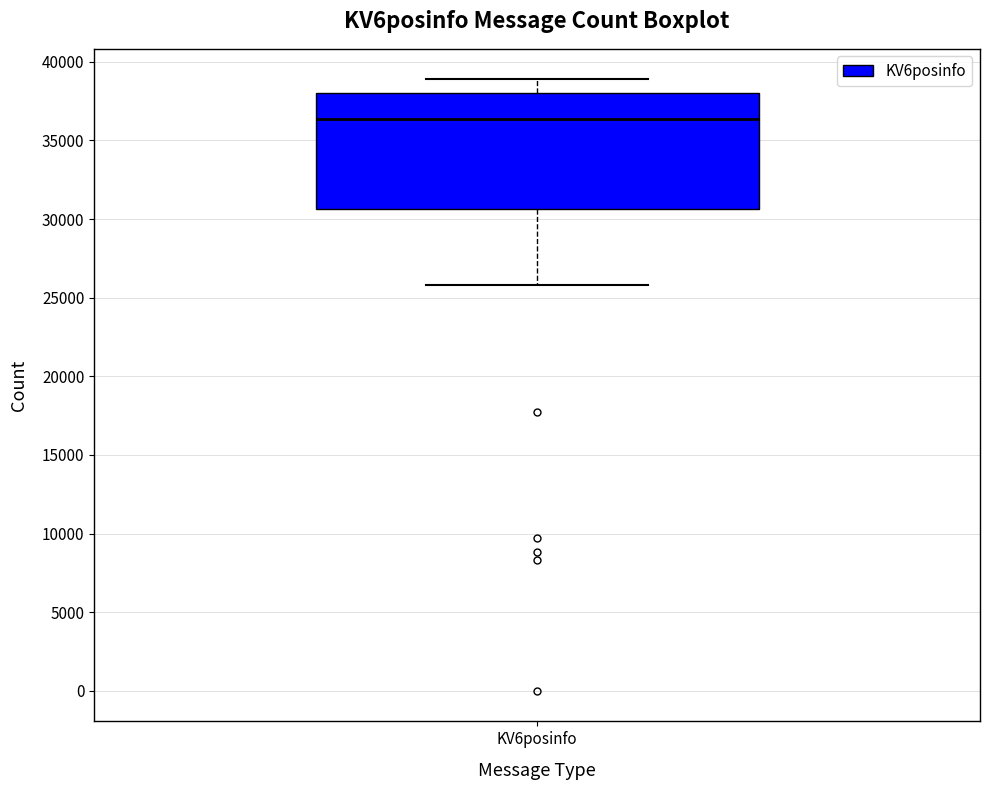

Read this box plot against the y-axis: the position of the median line, the range covered by the box, and the ends of both whiskers. The values are not printed on the chart, so give them approximately, as read against the axis.

median 36500, box 30500 to 38000, whiskers 26000 to 39000